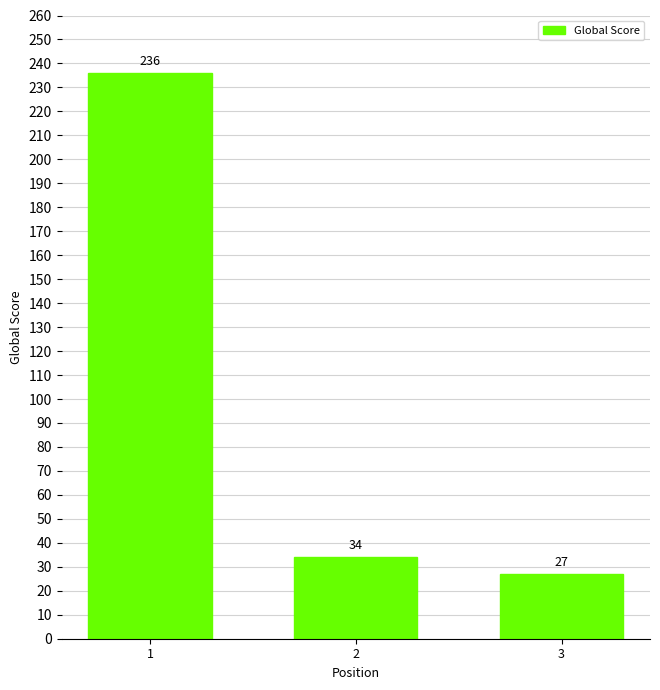

How many bars are there in total?

3